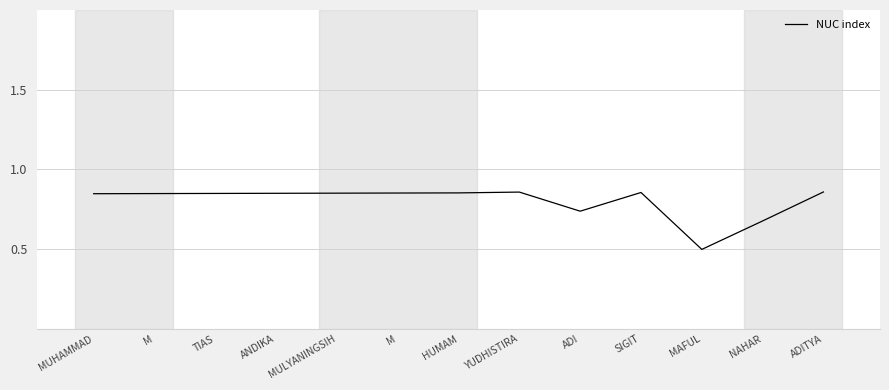

At which category does the chart reach its peak across all series?

ADITYA